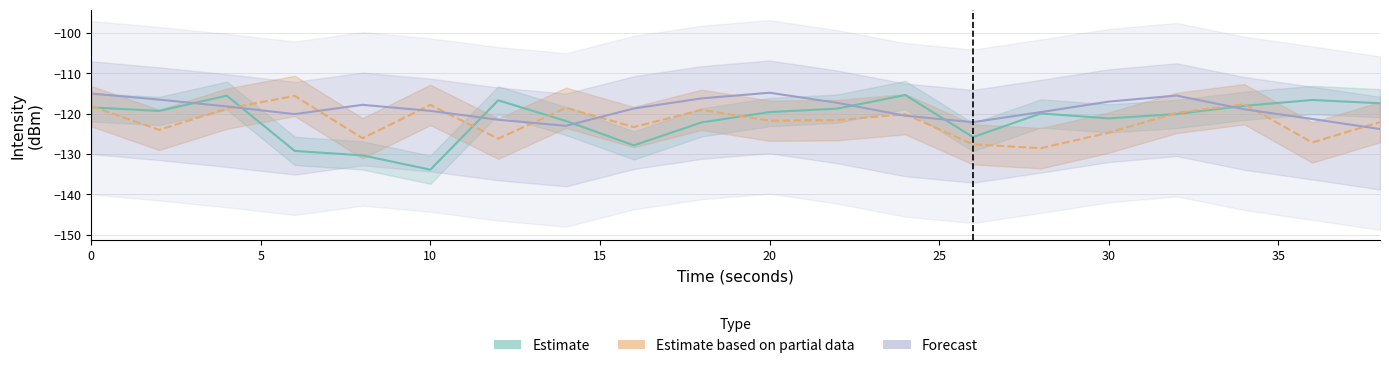

How many data points in Estimate are above -119?

8